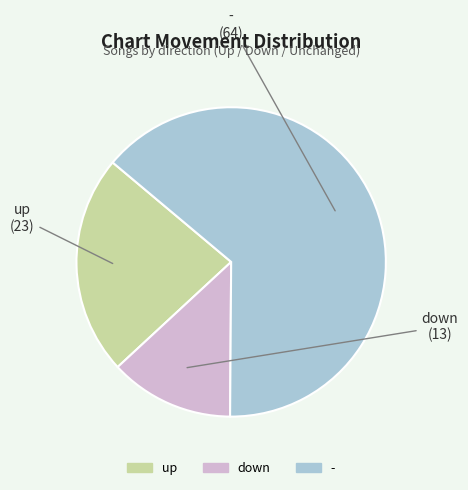

Rank the categories by value from highest to lowest.

-, up, down